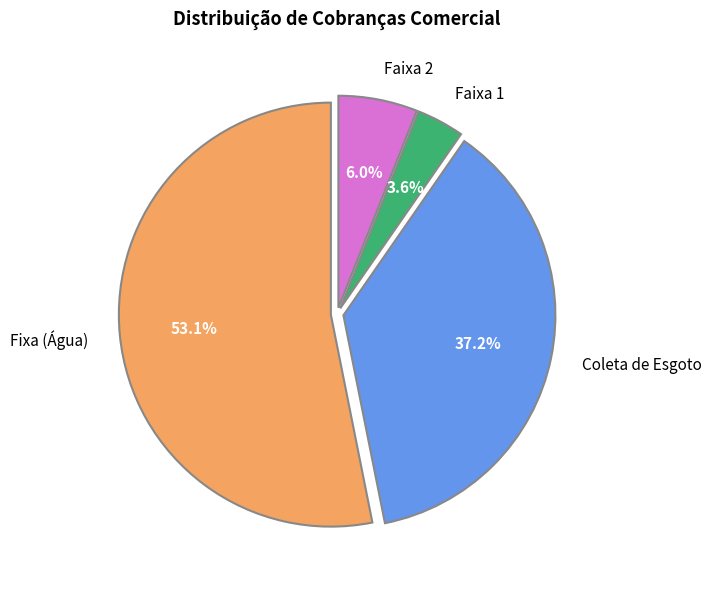

Which slice is the smallest?

Faixa 1